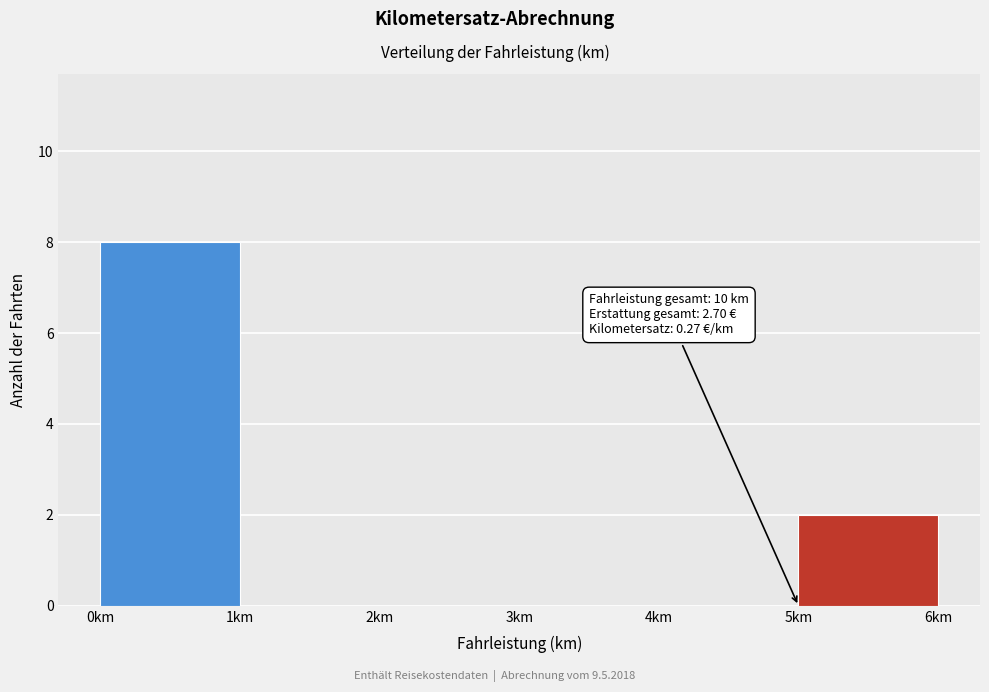

Over which range of the x-axis is the bar tallest?

0 to 1